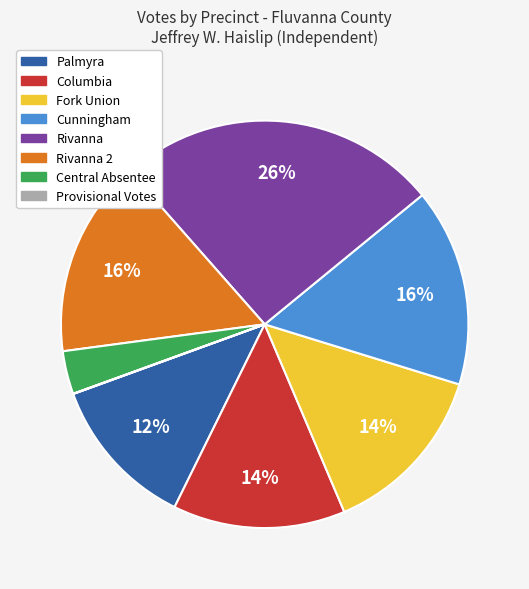

Which category has the biggest portion of the pie?

Rivanna